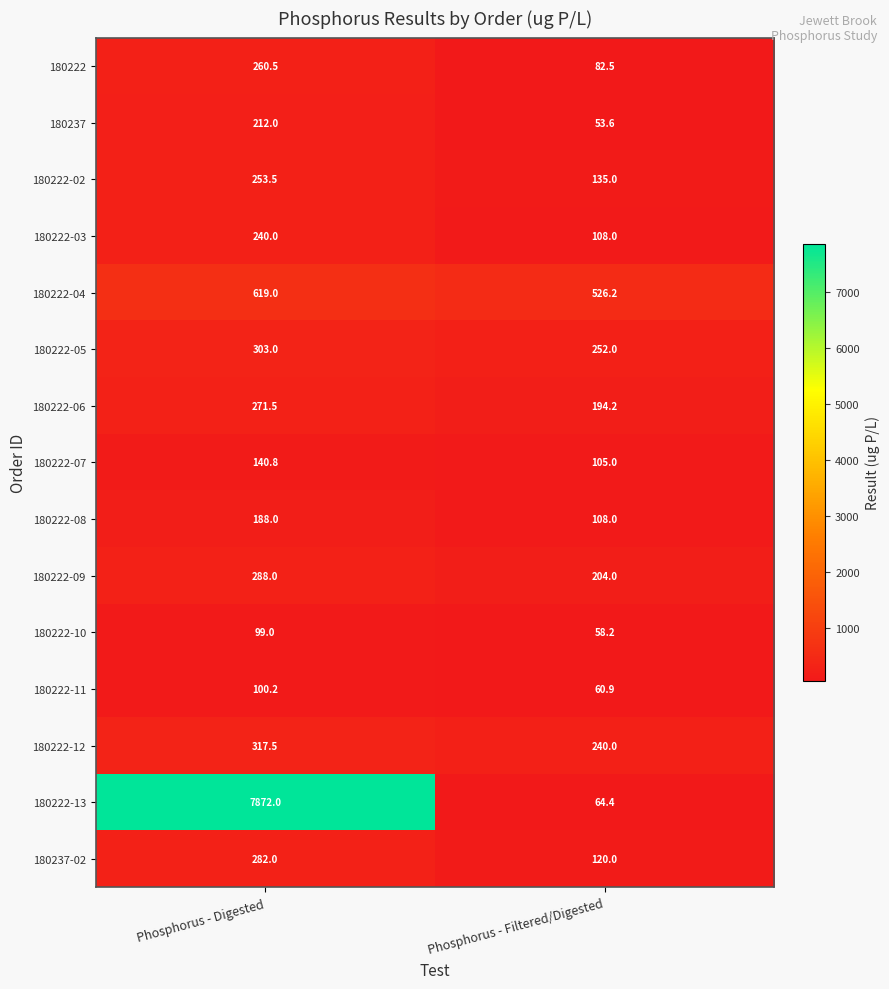

How many data points does each series have?

2